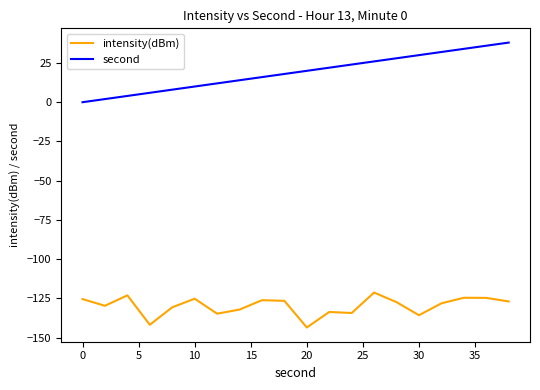

True or false: intensity(dBm) and second cross at least once.

False